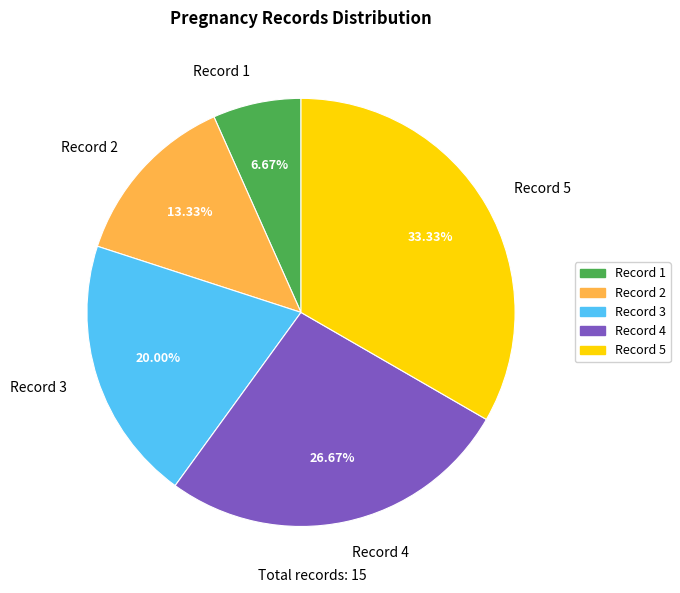

Approximately how many times larger is the value at Record 4 compared to Record 2?

2.0